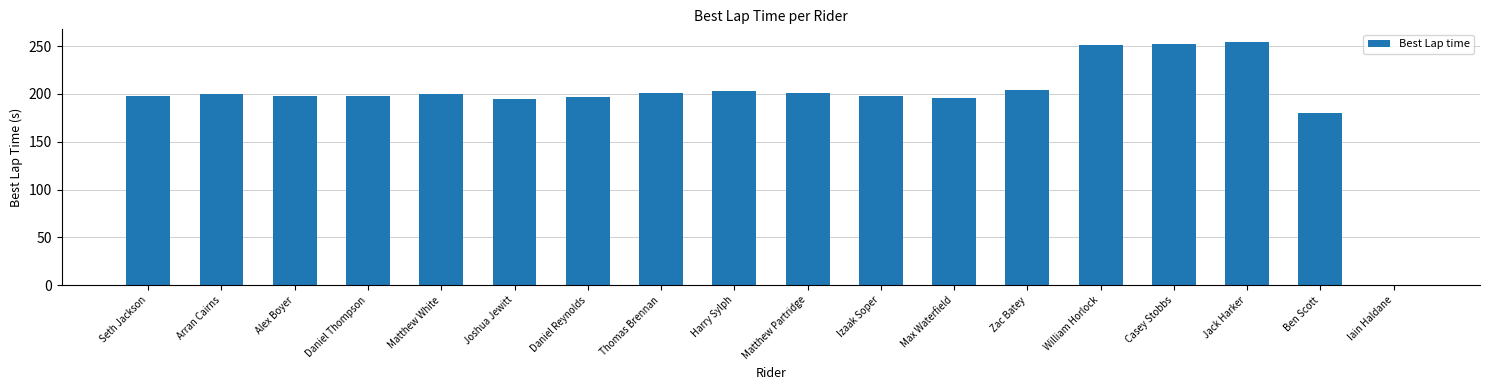

What is the change in value from Matthew Partridge to Casey Stobbs?

+51.6